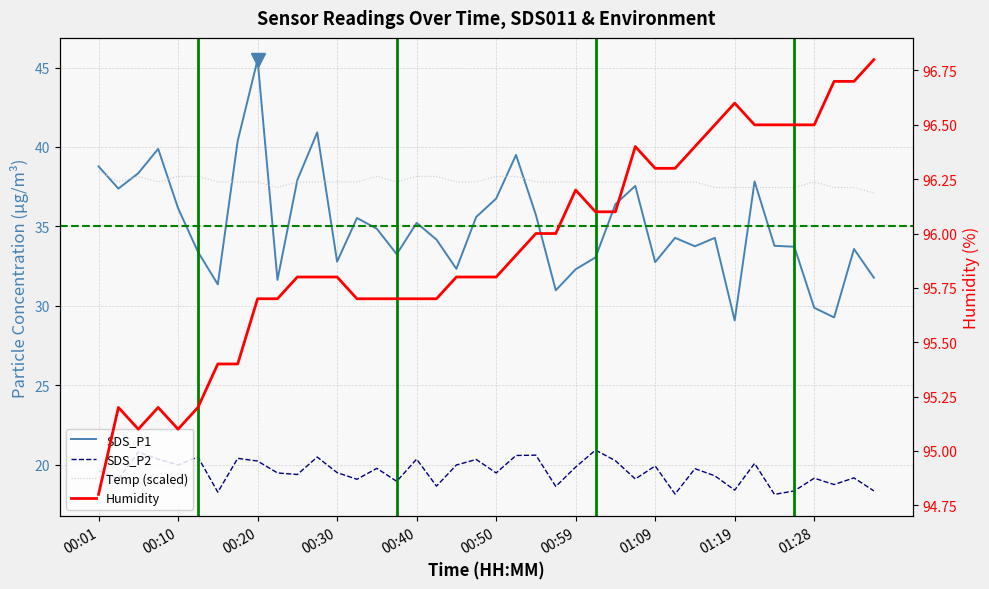

True or false: Temp has a value of 9.2 at 00:13.

False